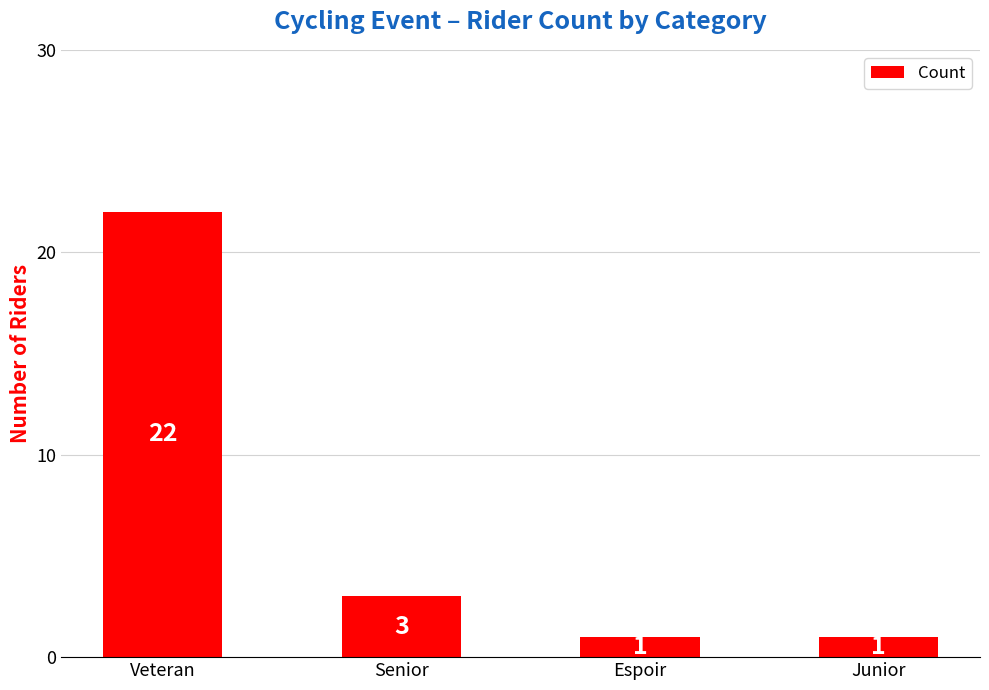

The value at Espoir is 1. True or false?

True